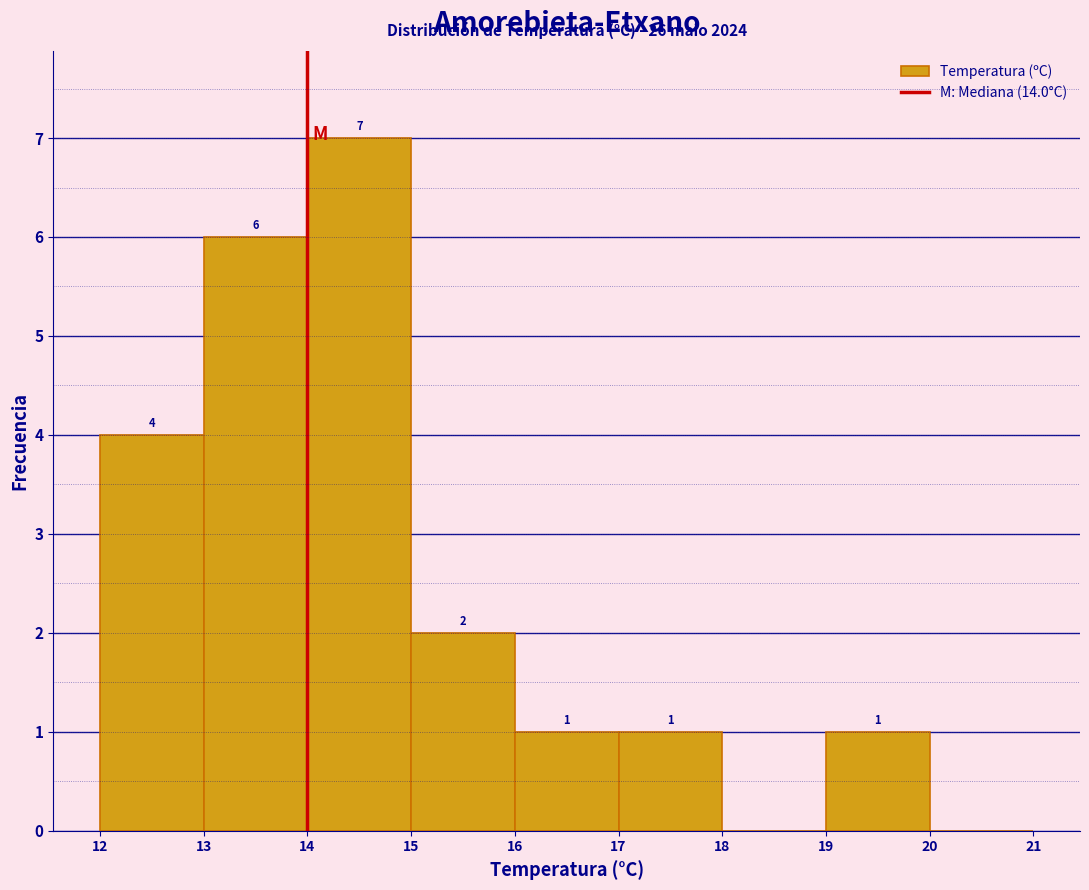

Which range on the x-axis has the tallest bar?

14 to 15